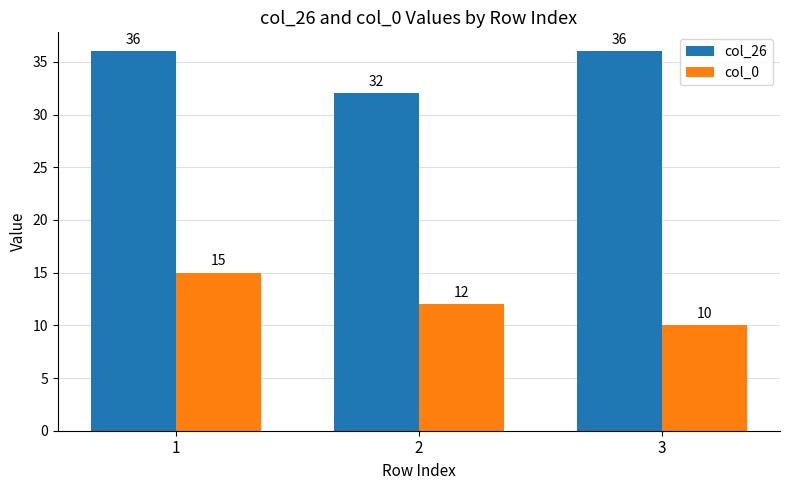

The value of col_26 at 1 is 36. True or false?

True